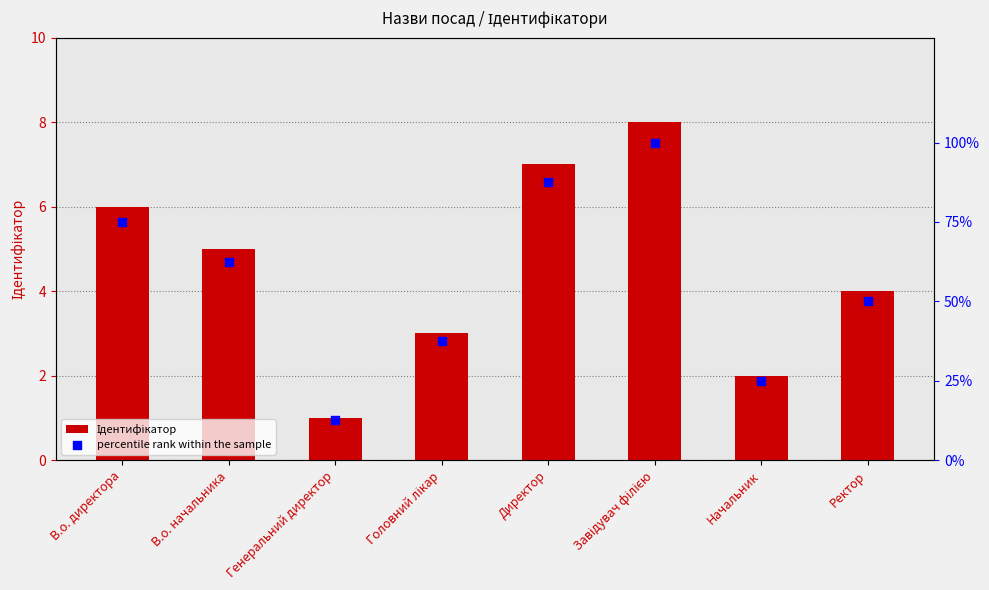

At how many categories does at least one series exceed 62?

4